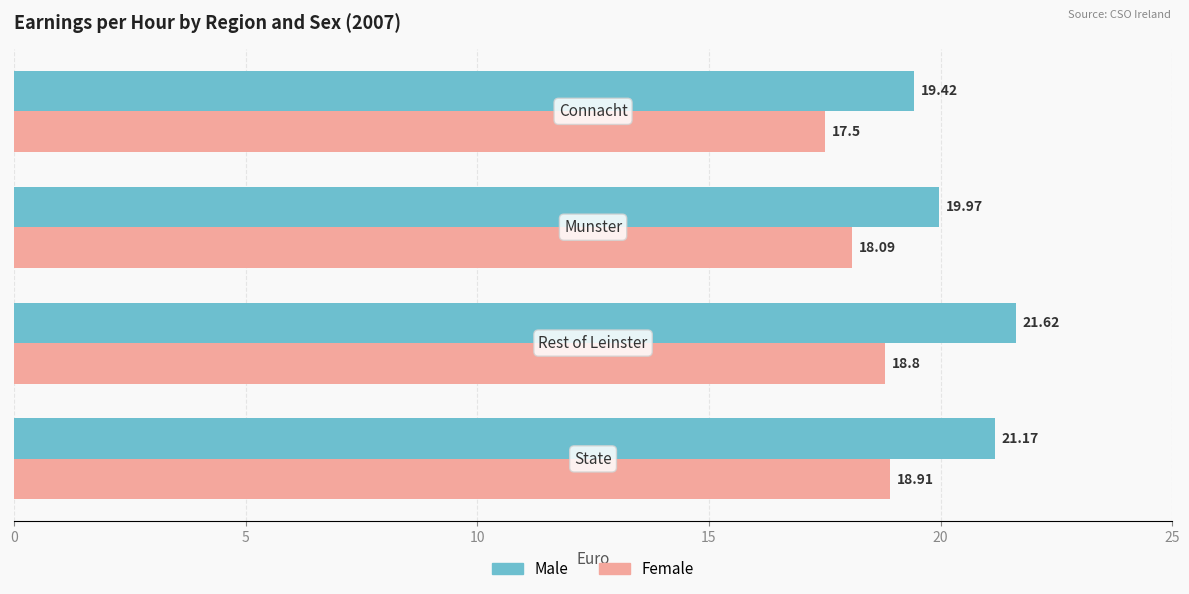

Which series has the largest total across all categories?

Male